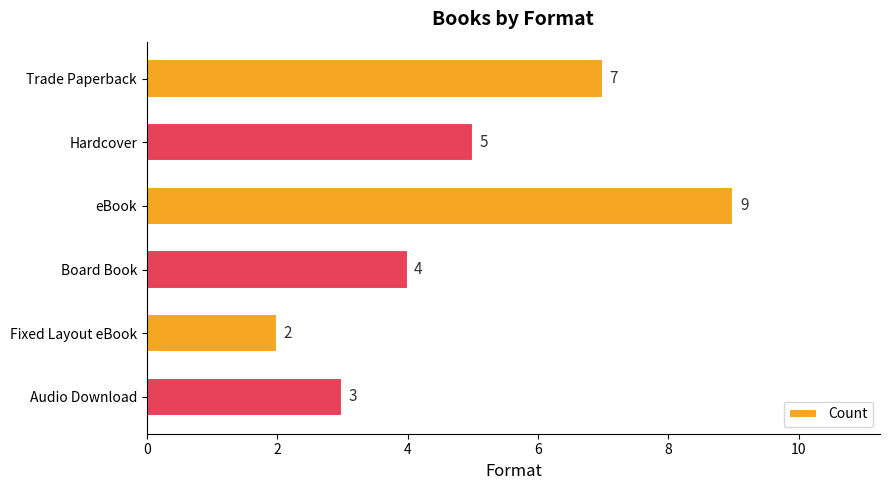

Reading top to bottom, transcribe all the data shown in this chart.

Trade Paperback=7	Hardcover=5	eBook=9	Board Book=4	Fixed Layout eBook=2	Audio Download=3